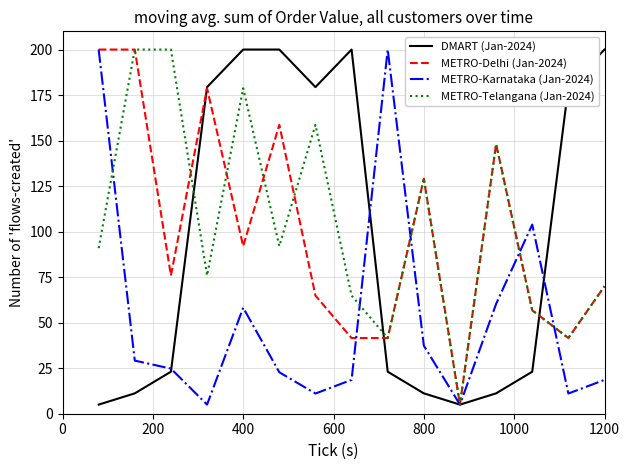

What is the smallest value displayed?

5.0